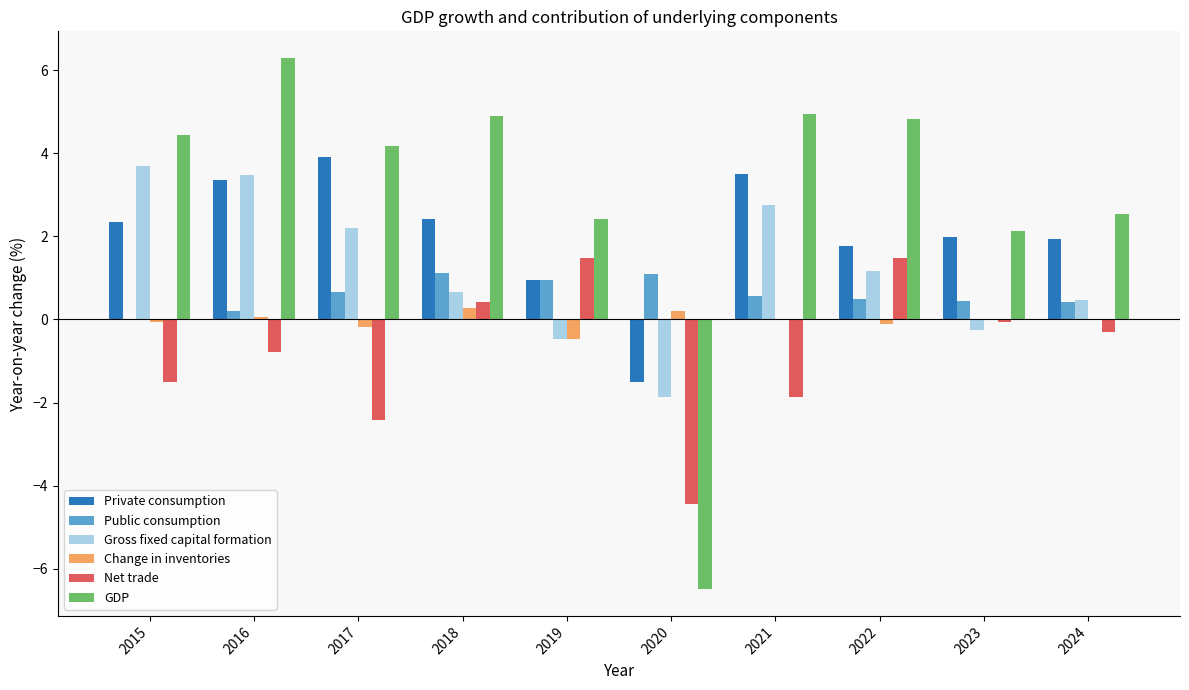

Is it true that Net trade equals 1.5 at 2019?

True